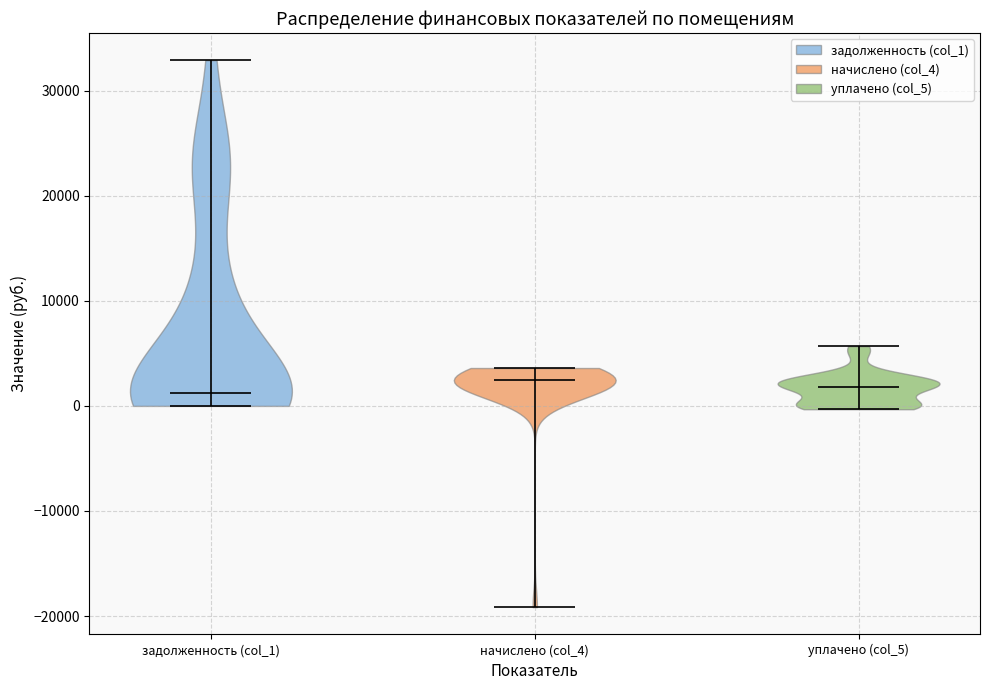

Reading left to right, read every violin against the y-axis: where its median line is, and the lowest and highest points it reaches. The values are not printed on the chart, so give them approximately, as read against the axis.

задолженность (col_1): median line 1000, lowest point 0, highest point 33000
начислено (col_4): median line 2000, lowest point -19000, highest point 4000
уплачено (col_5): median line 2000, lowest point 0, highest point 6000